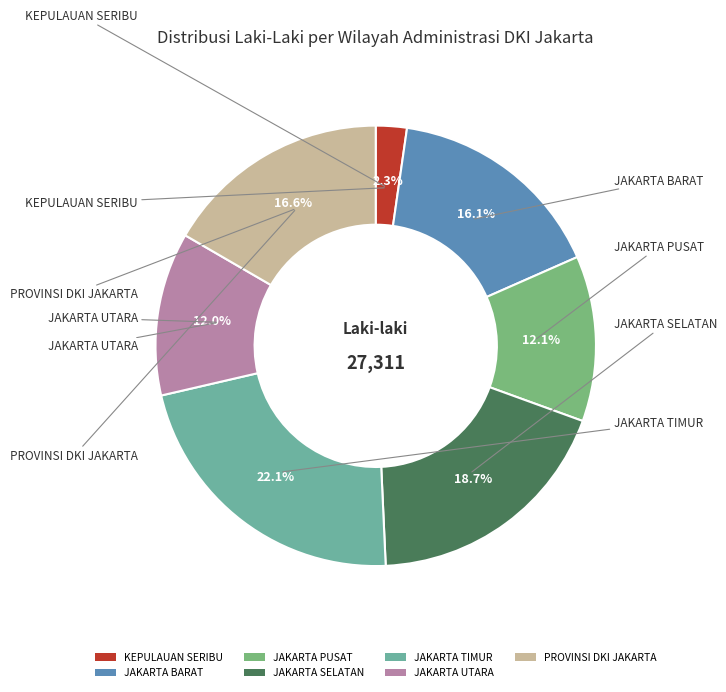

Which has a higher value, JAKARTA TIMUR or JAKARTA PUSAT?

JAKARTA TIMUR